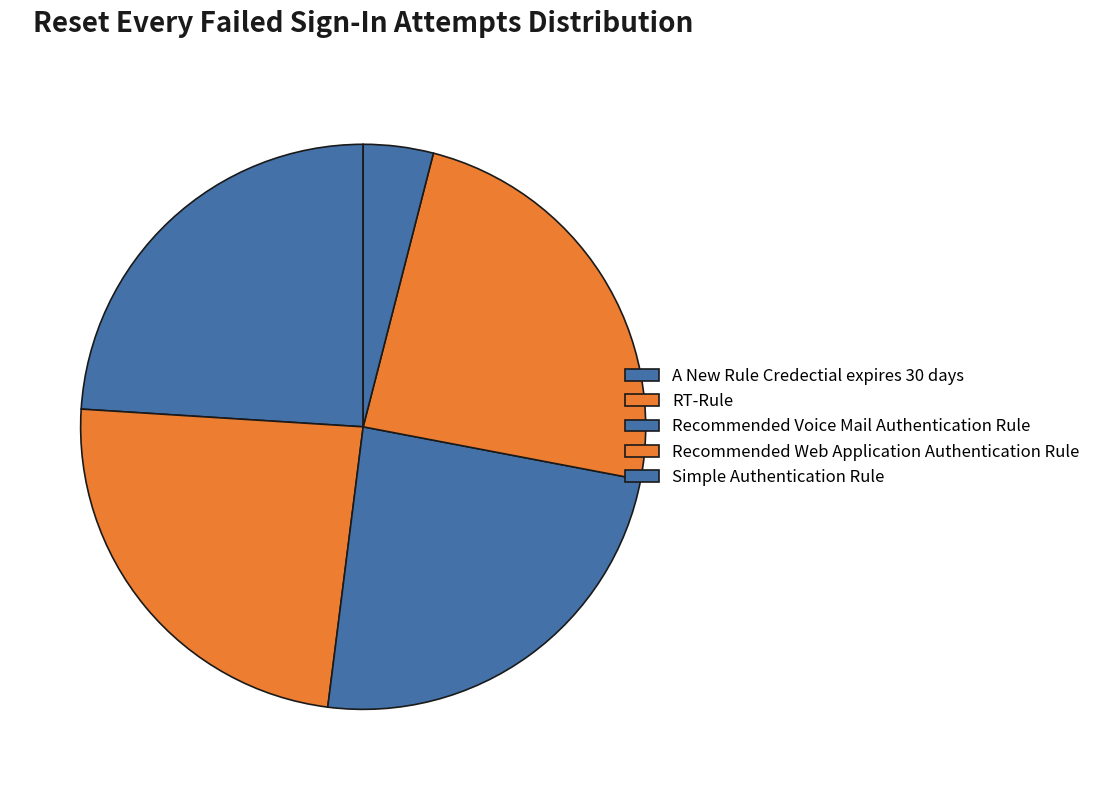

How many segments does this pie chart have?

5